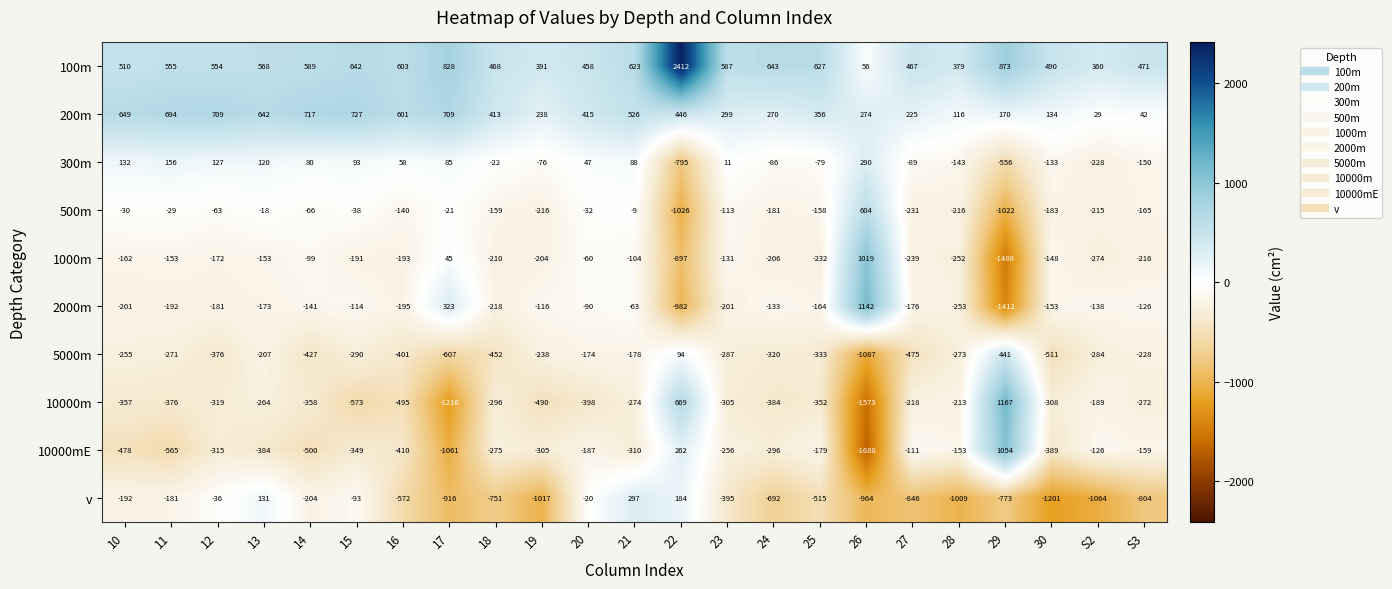

Where is 5000m nearest to the value -323?

24